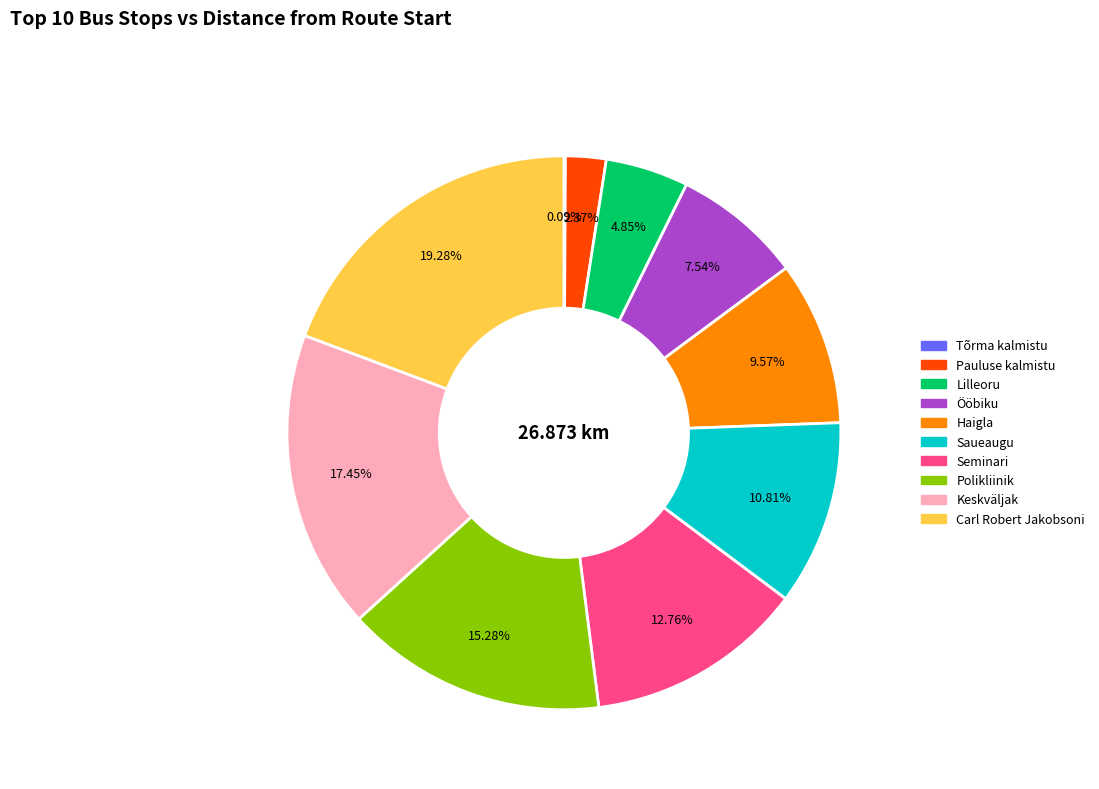

Is there a majority slice in this chart?

No